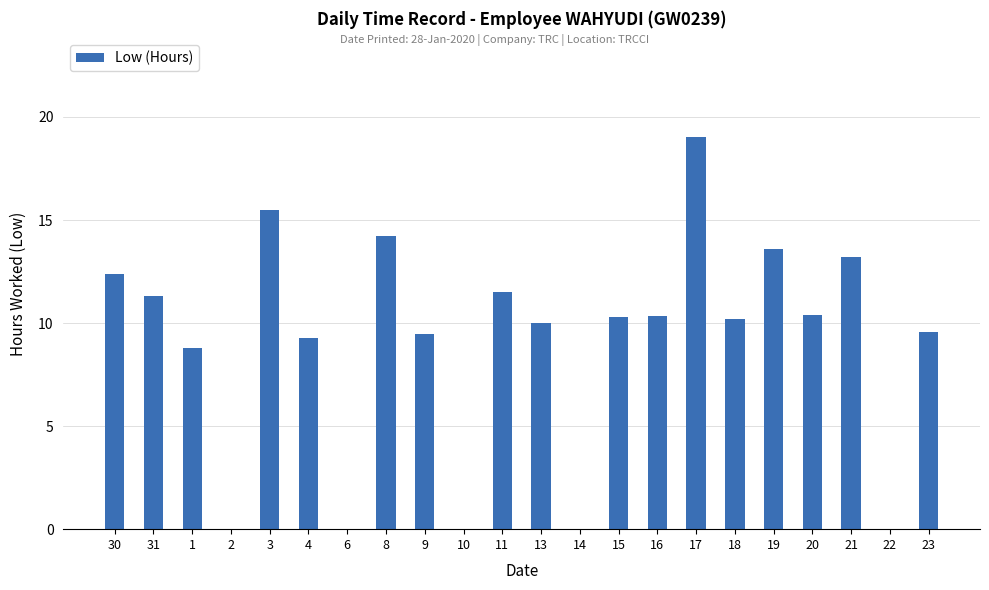

What is the greatest value displayed?

19.1